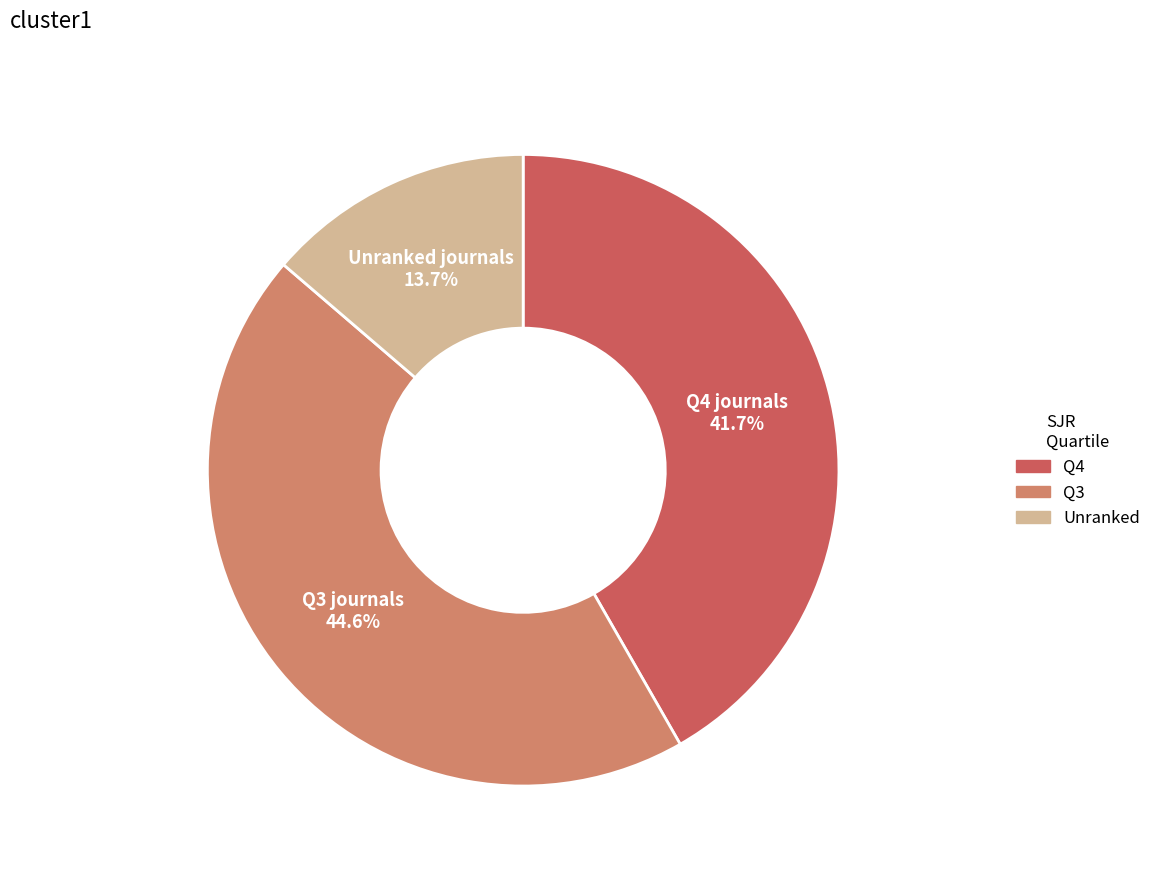

Does any single category account for the majority?

No